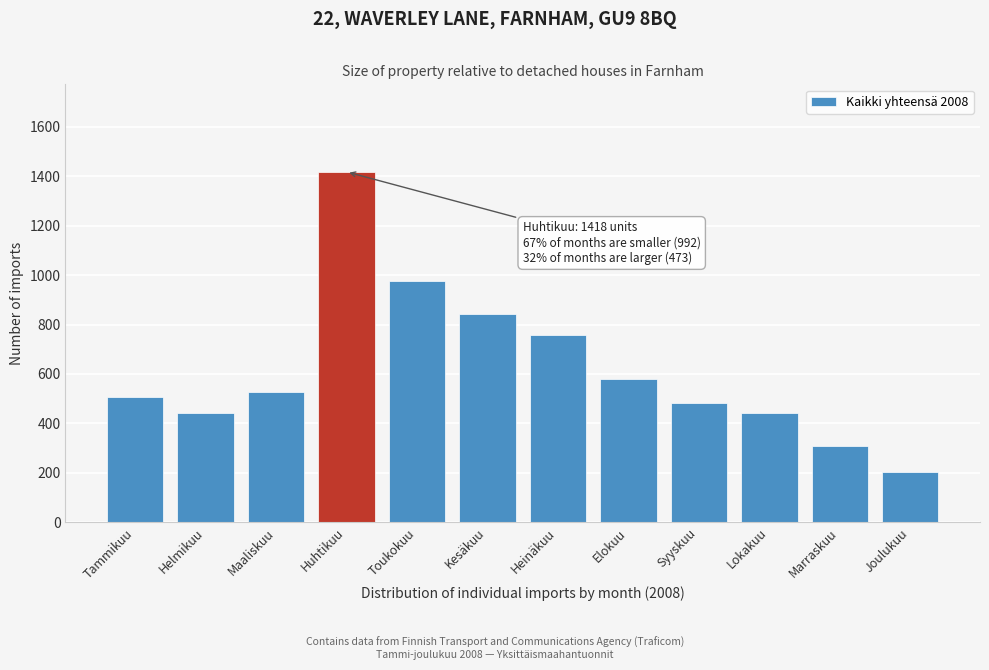

What is the sum of all values?

7483